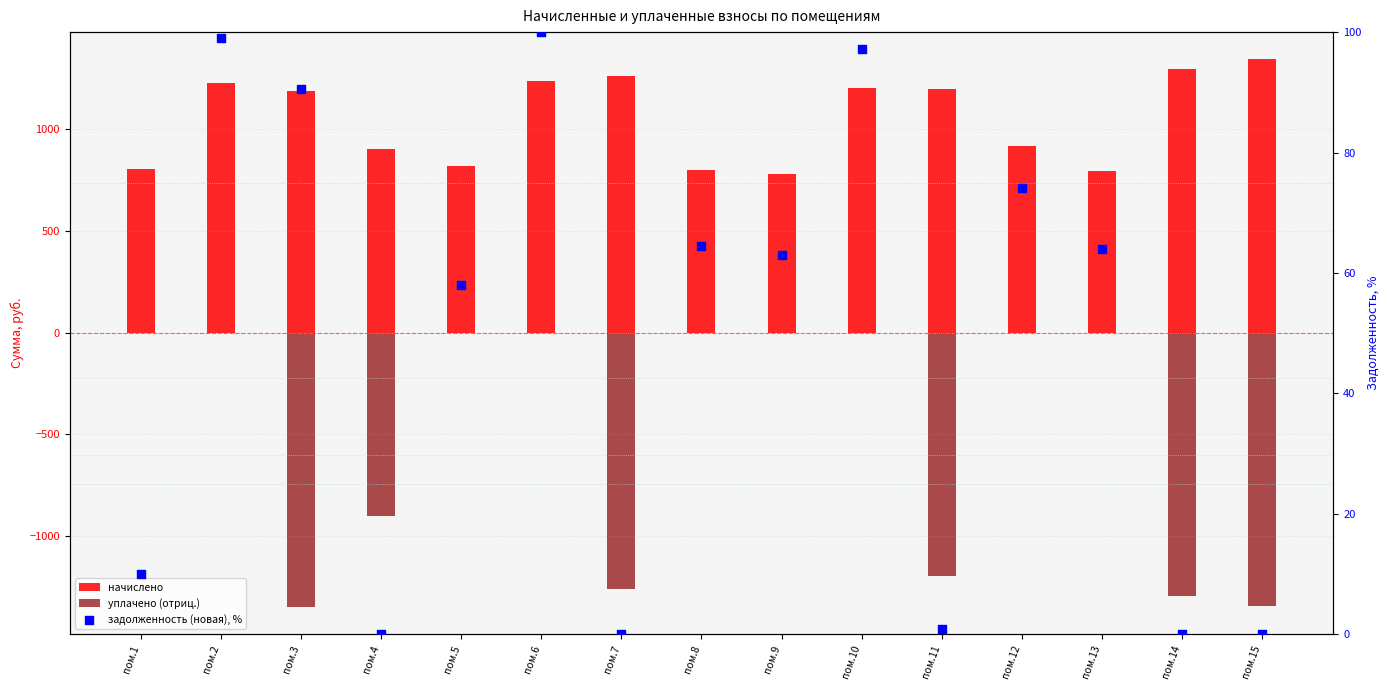

What is the total value across all series at пом.5?

878.4